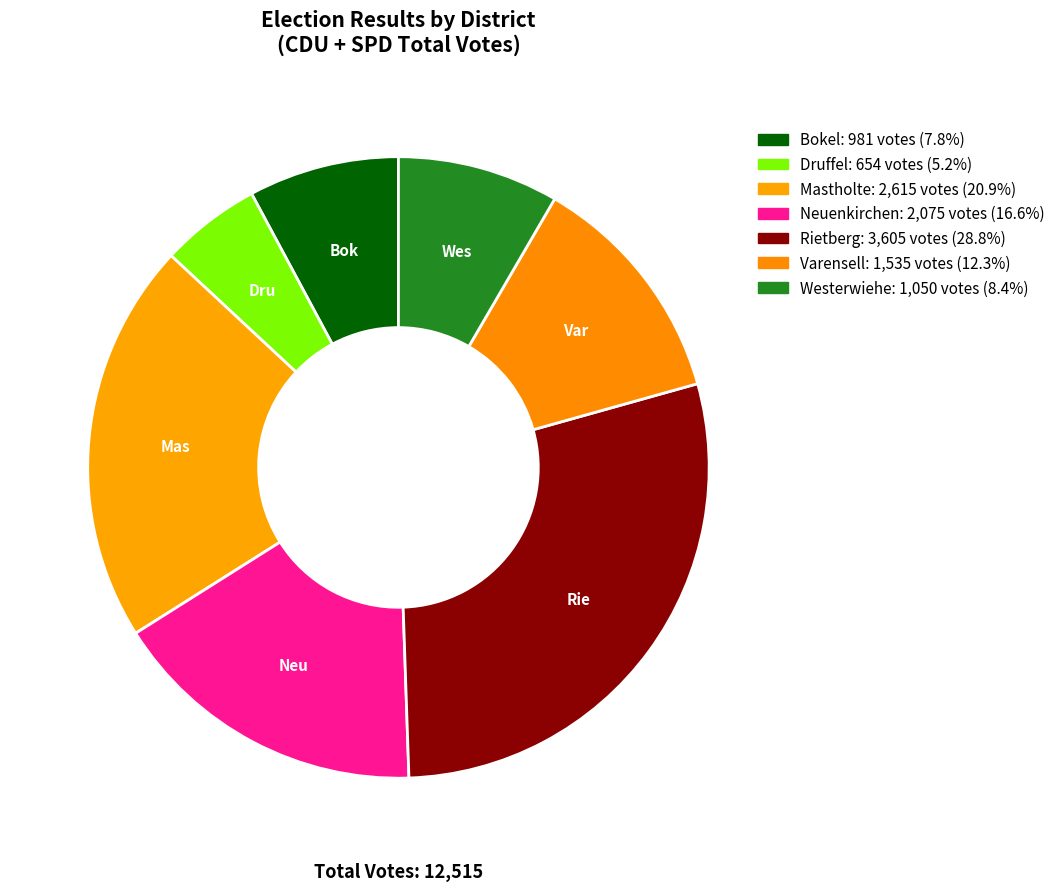

How many slices are in this pie chart?

7